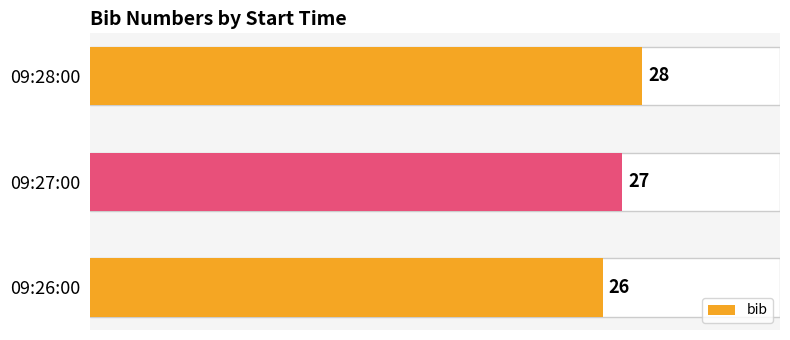

Are the bars grouped side by side (vs. stacked)?

No